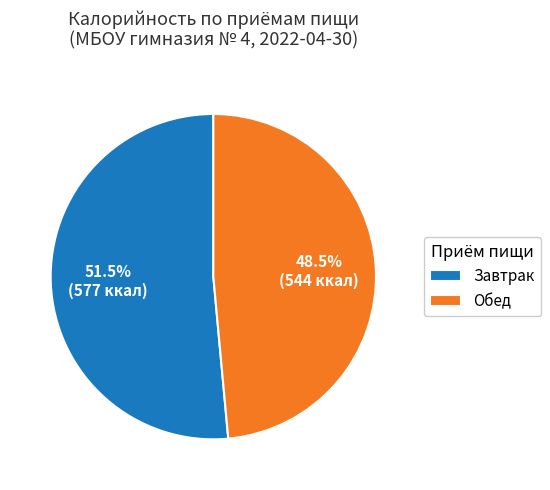

Count the number of slices in the pie.

2